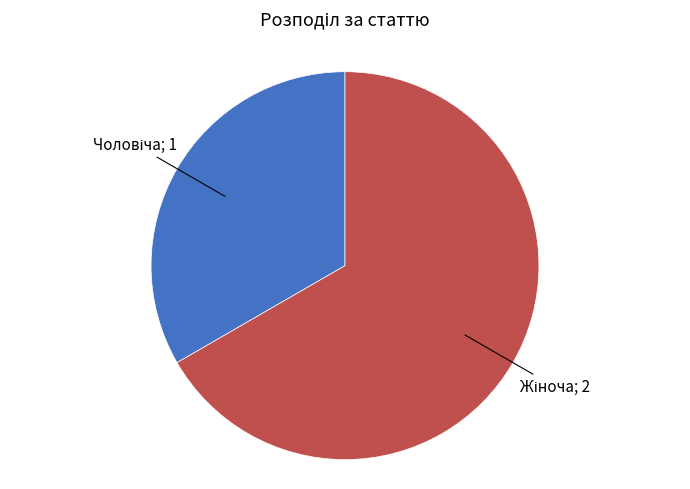

How many segments does this pie chart have?

2